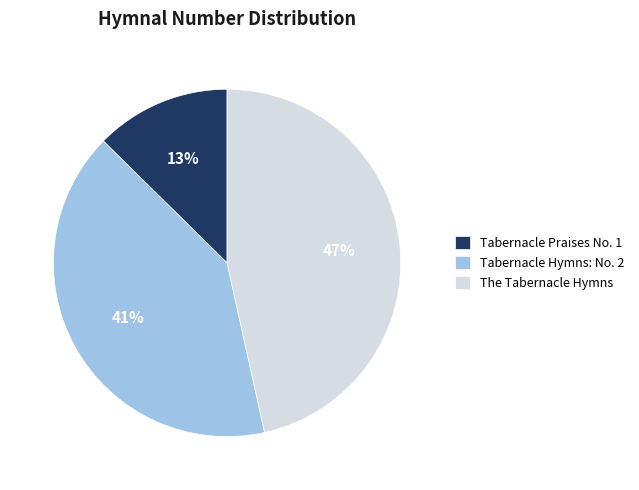

Does any single category account for the majority?

No